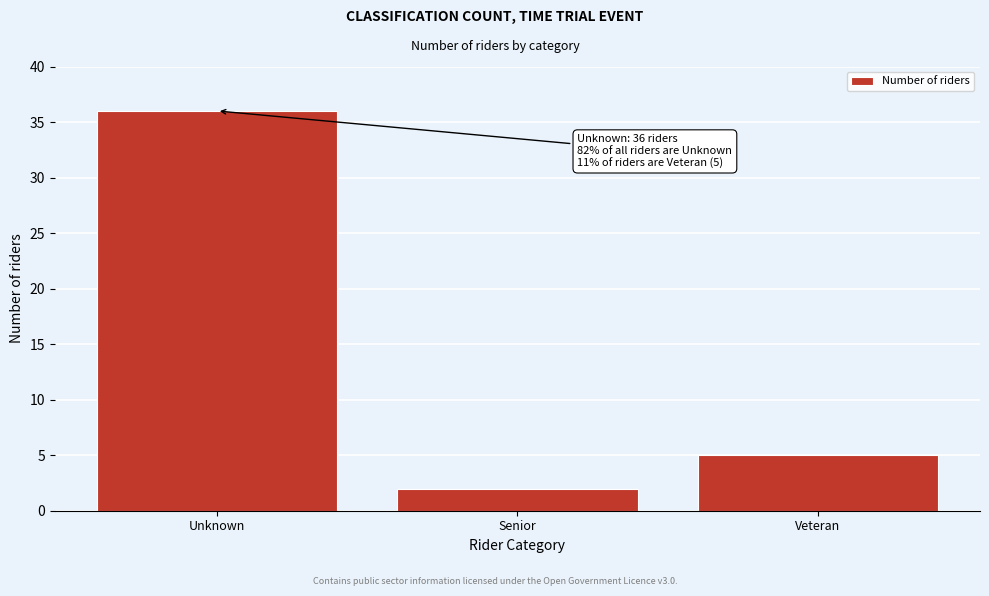

Reading left to right, extract all data points from this chart.

Unknown=36	Senior=2	Veteran=5